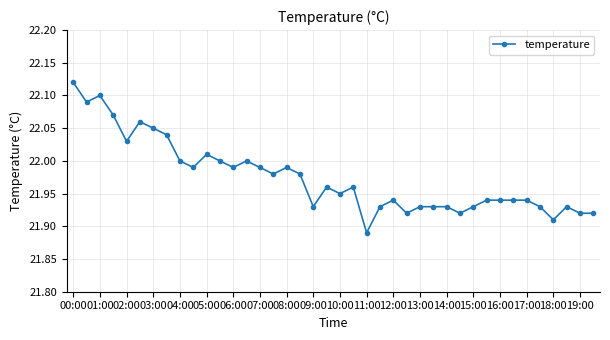

True or false: the data has more than 0 interior local peaks.

True